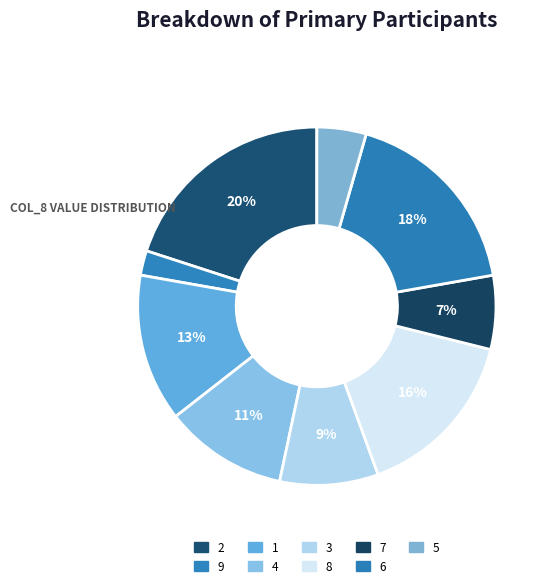

What is the smallest slice in the pie chart?

9